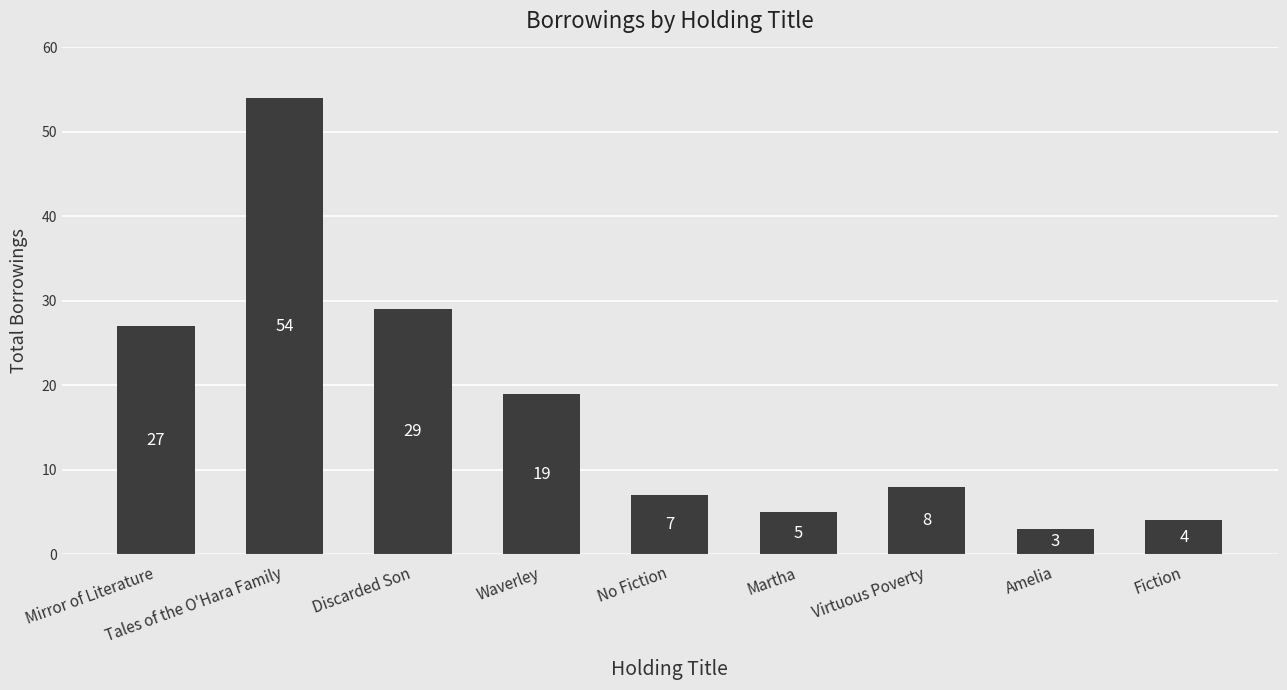

What is the sum of all values?

156